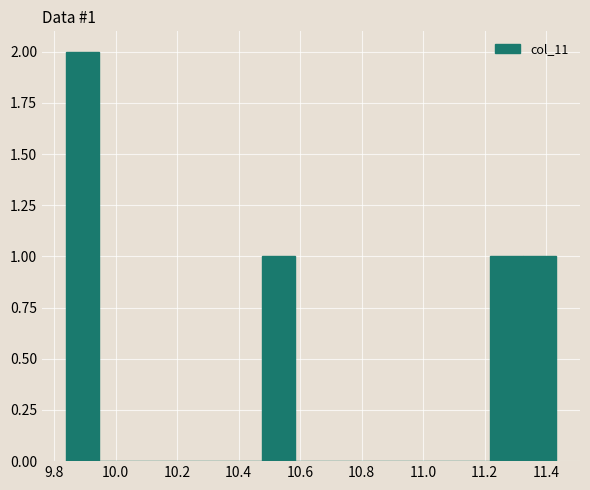

Which range on the x-axis has the tallest bar?

9.840 to 9.946